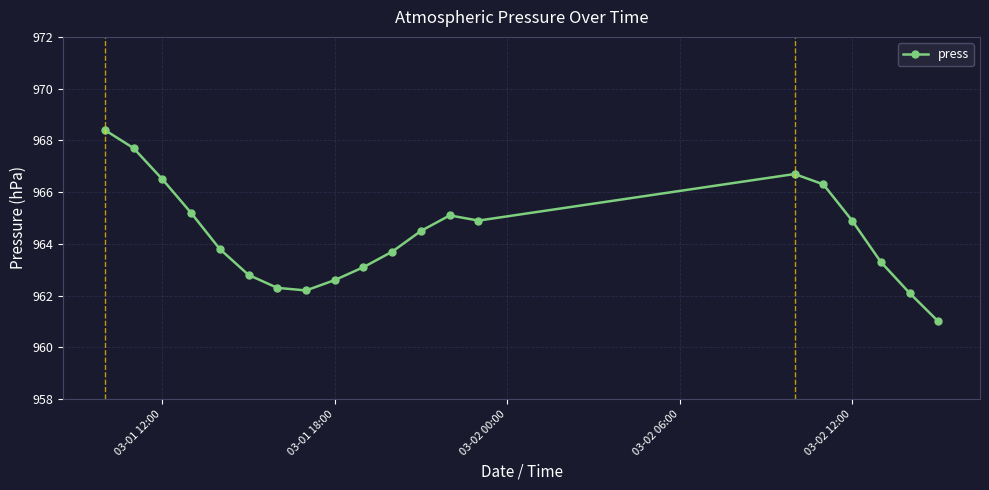

Count the number of values greater than 964.

10